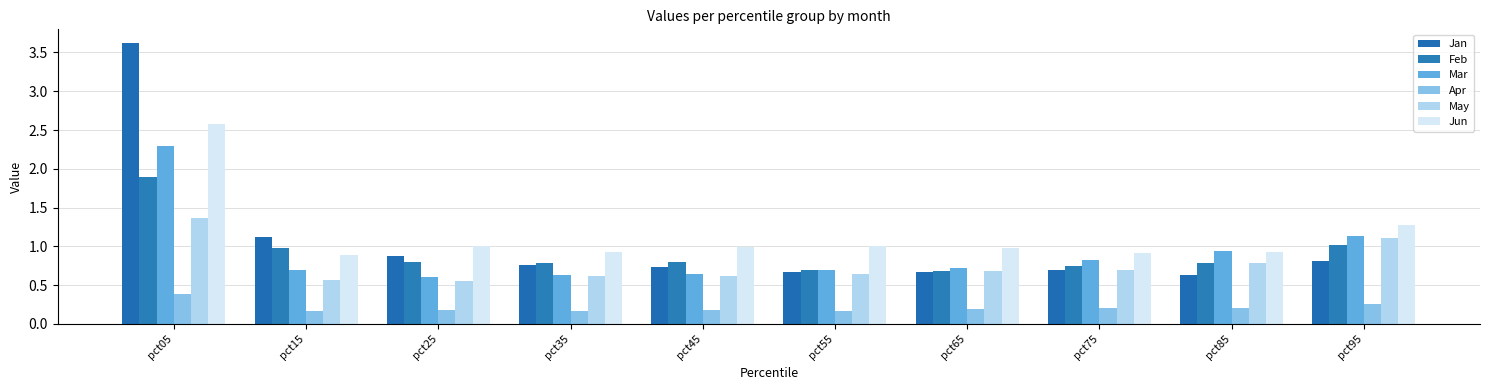

What is the difference between the maximum and minimum values in the Jun series?

1.7